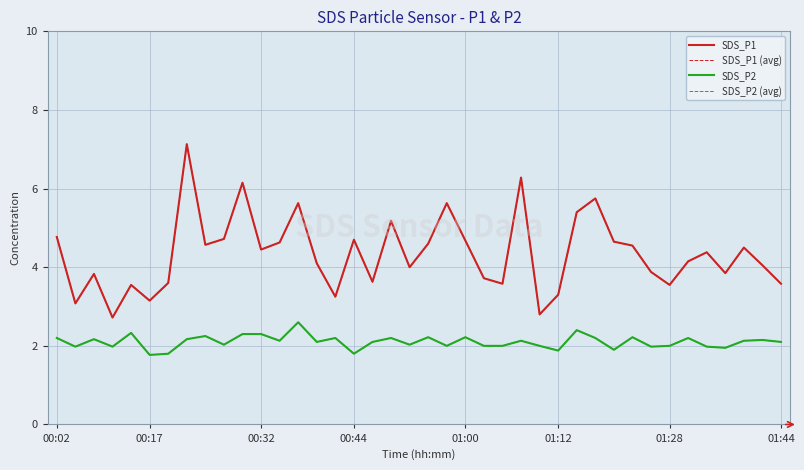

Does the chart display data point markers on the line(s)?

No